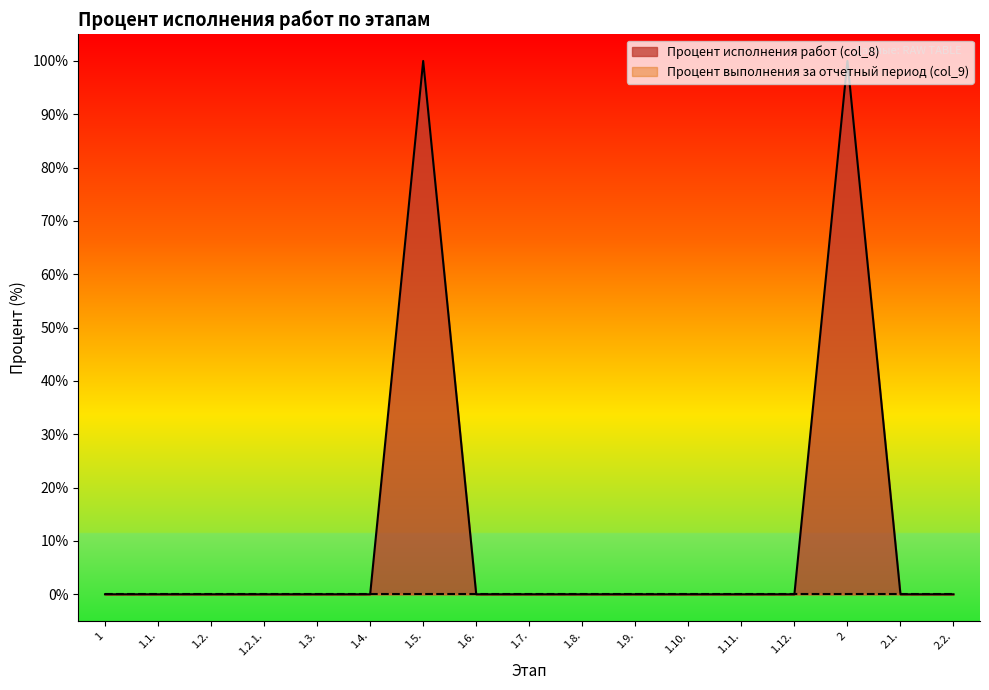

List the labels in order of value, largest first.

1.5., 2, 1, 1.1., 1.2., 1.2.1., 1.3., 1.4., 1.6., 1.7., 1.8., 1.9., 1.10., 1.11., 1.12., 2.1., 2.2.